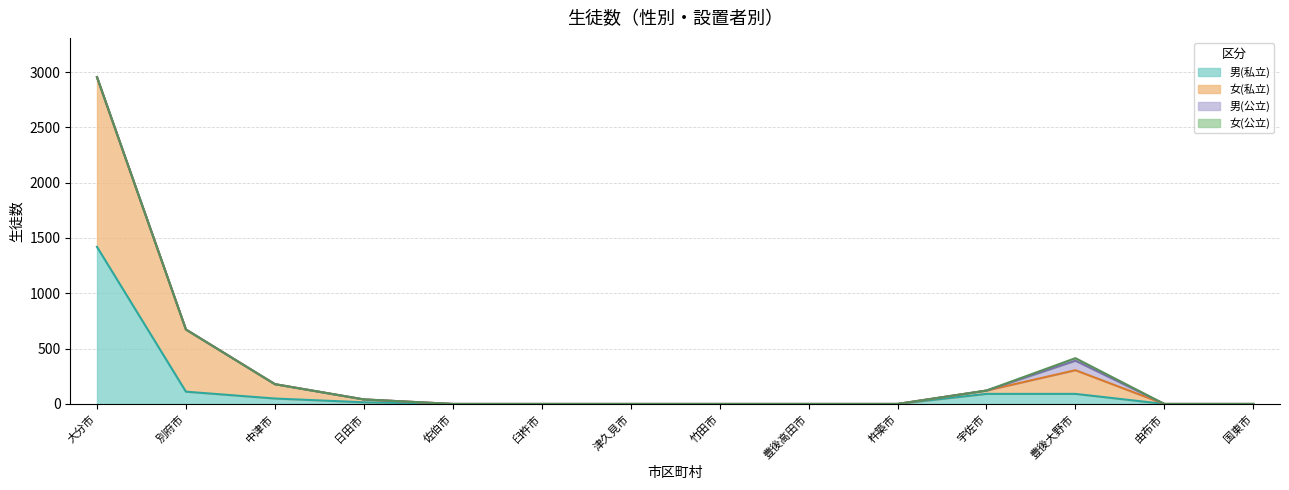

The 男(私立) series shows -466 at 佐伯市. True or false?

False